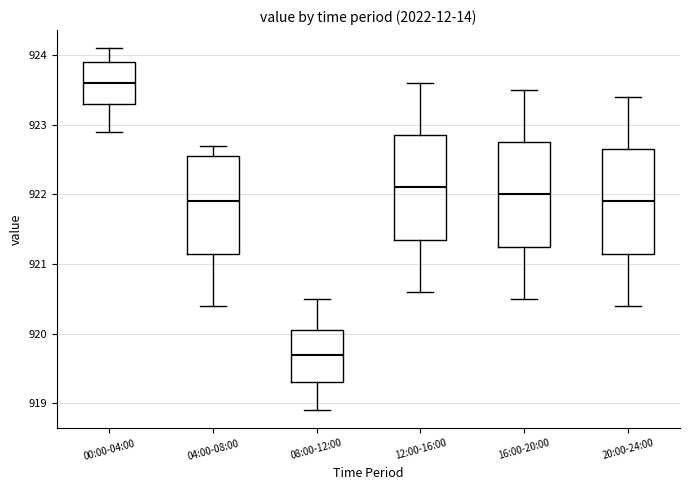

Where does the upper whisker of the box for 12:00-16:00 end on the y-axis? The values are not printed on the chart, so give them approximately, as read against the axis.

923.6